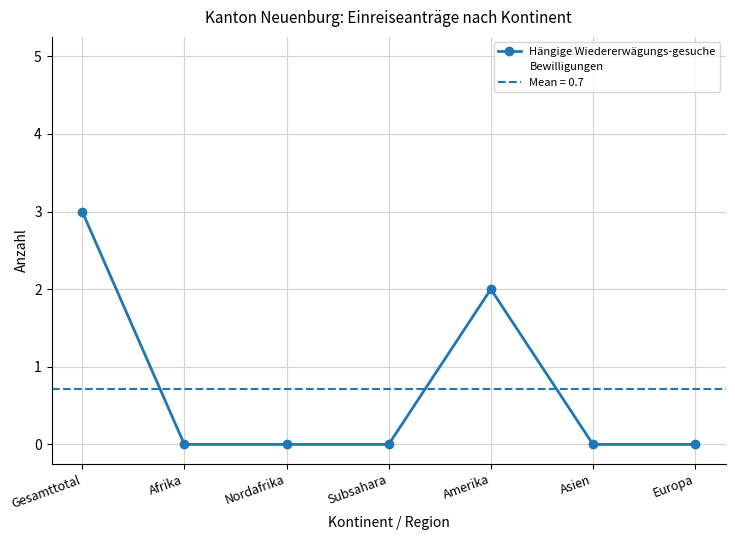

True or false: Hängige Wiedererwägungs-gesuche and Bewilligungen cross at least once.

False